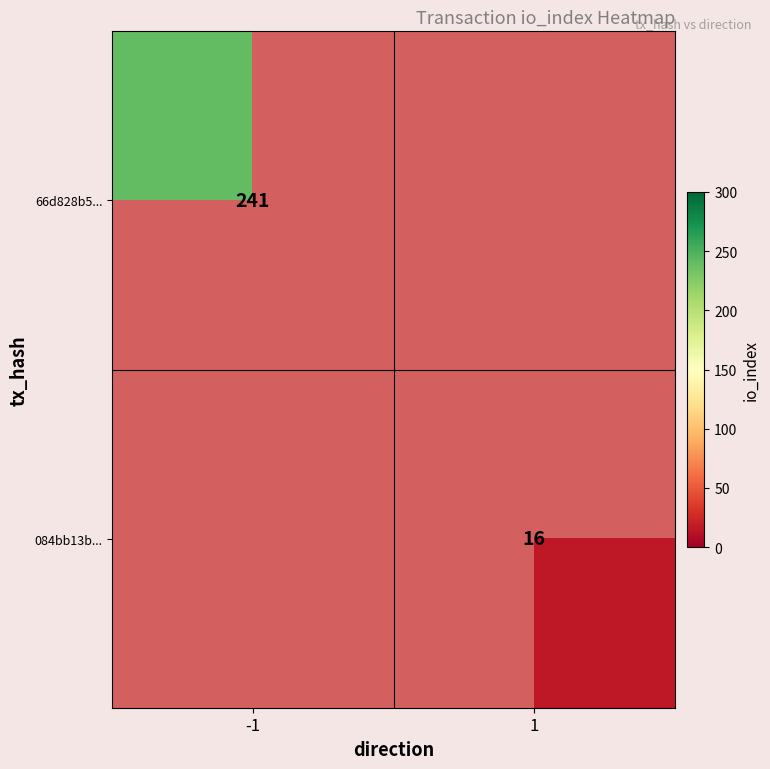

What is the smallest value displayed?

16.0